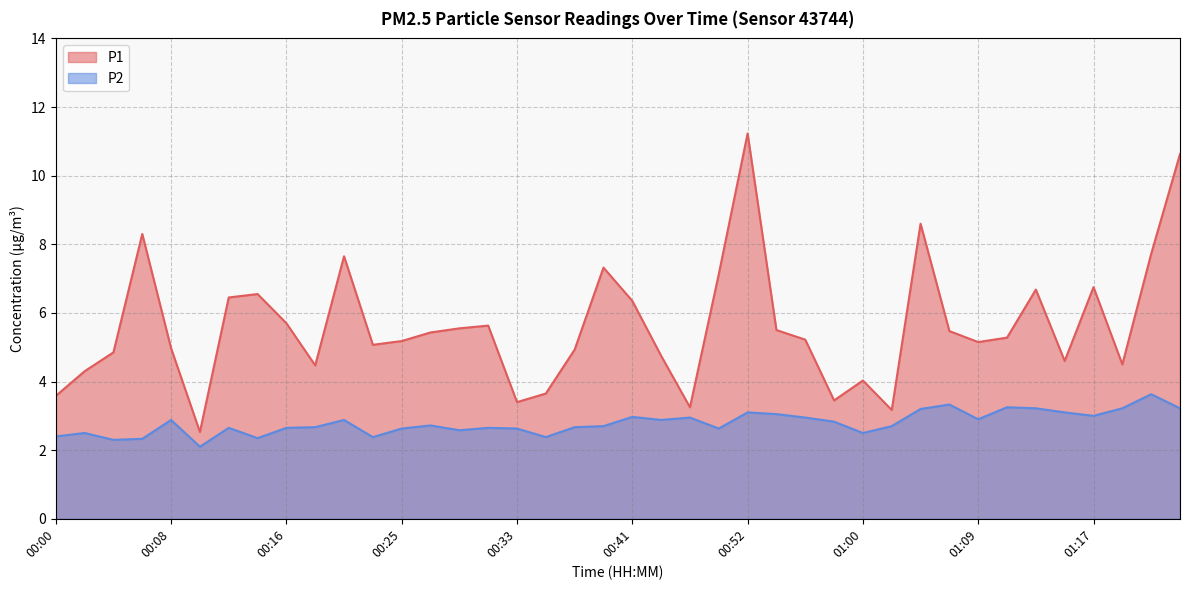

What is the sum of the P2 values at 00:14 and 01:19?

5.6